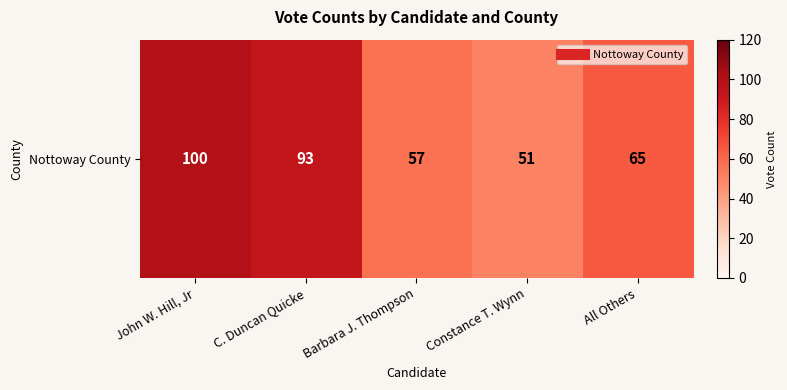

Which label corresponds to the smallest value in the chart?

Constance T. Wynn